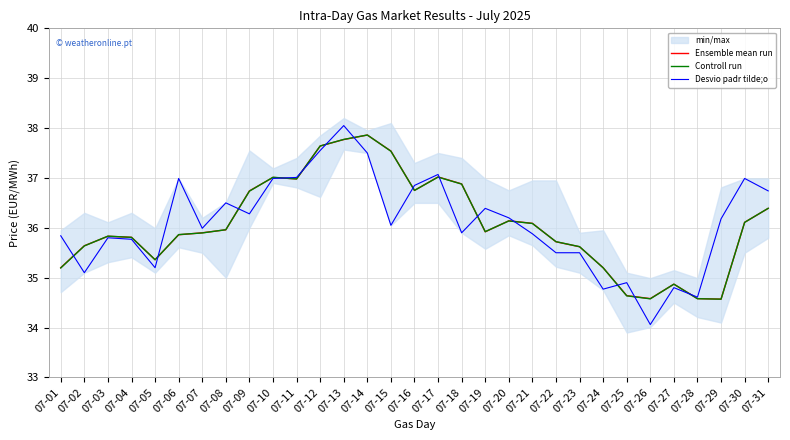

What is the lowest value of the Ensemble mean run series?

34.6